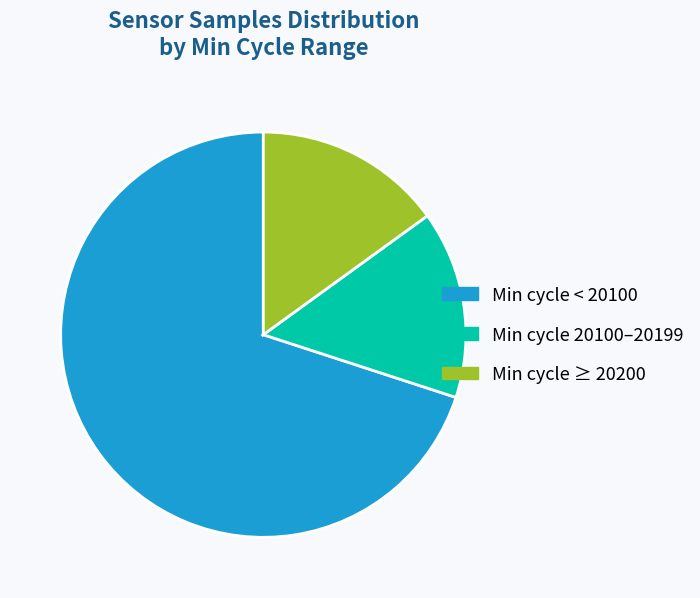

Count the number of slices in the pie.

3